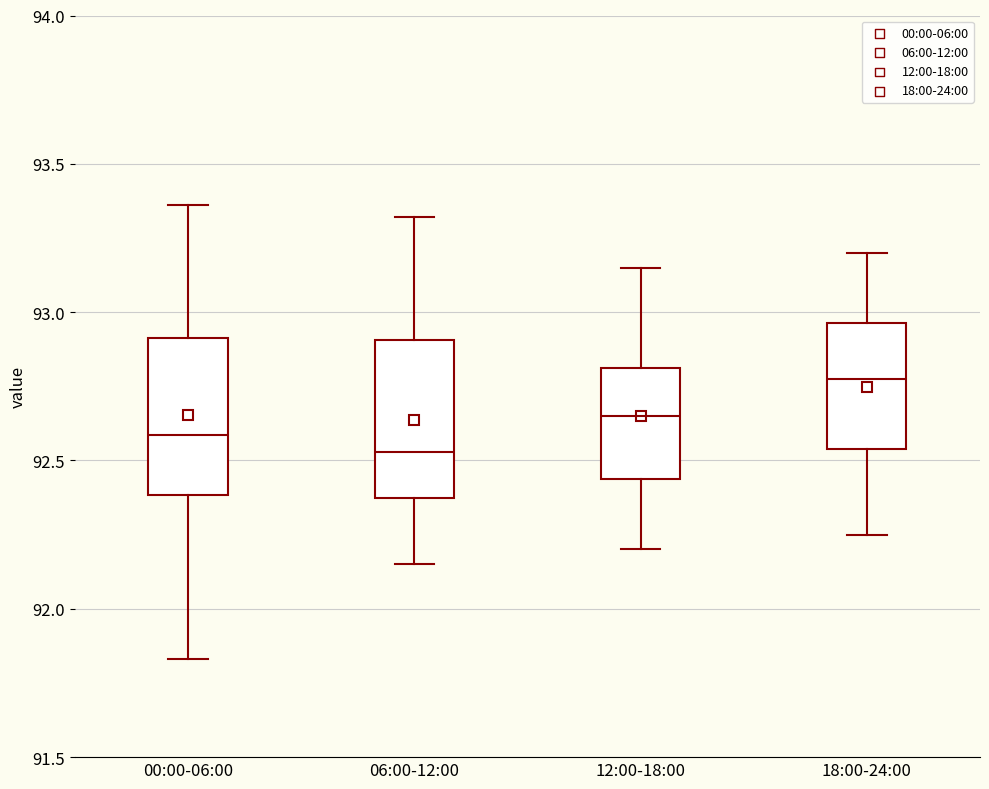

Which box's median line is the highest?

18:00-24:00